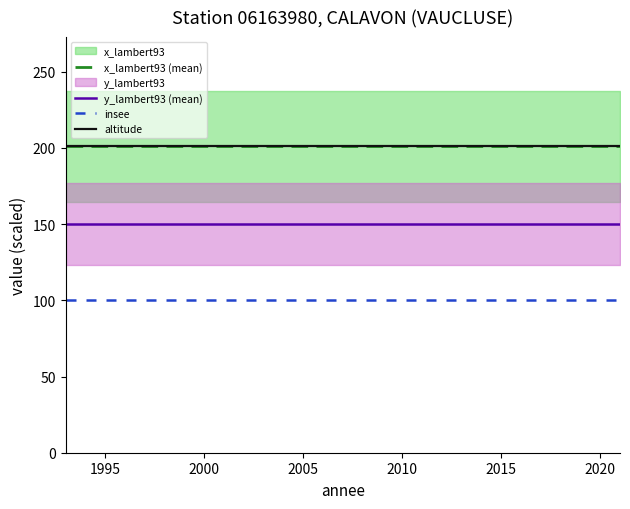

Is it true that altitude equals 306.5 at 18?

False